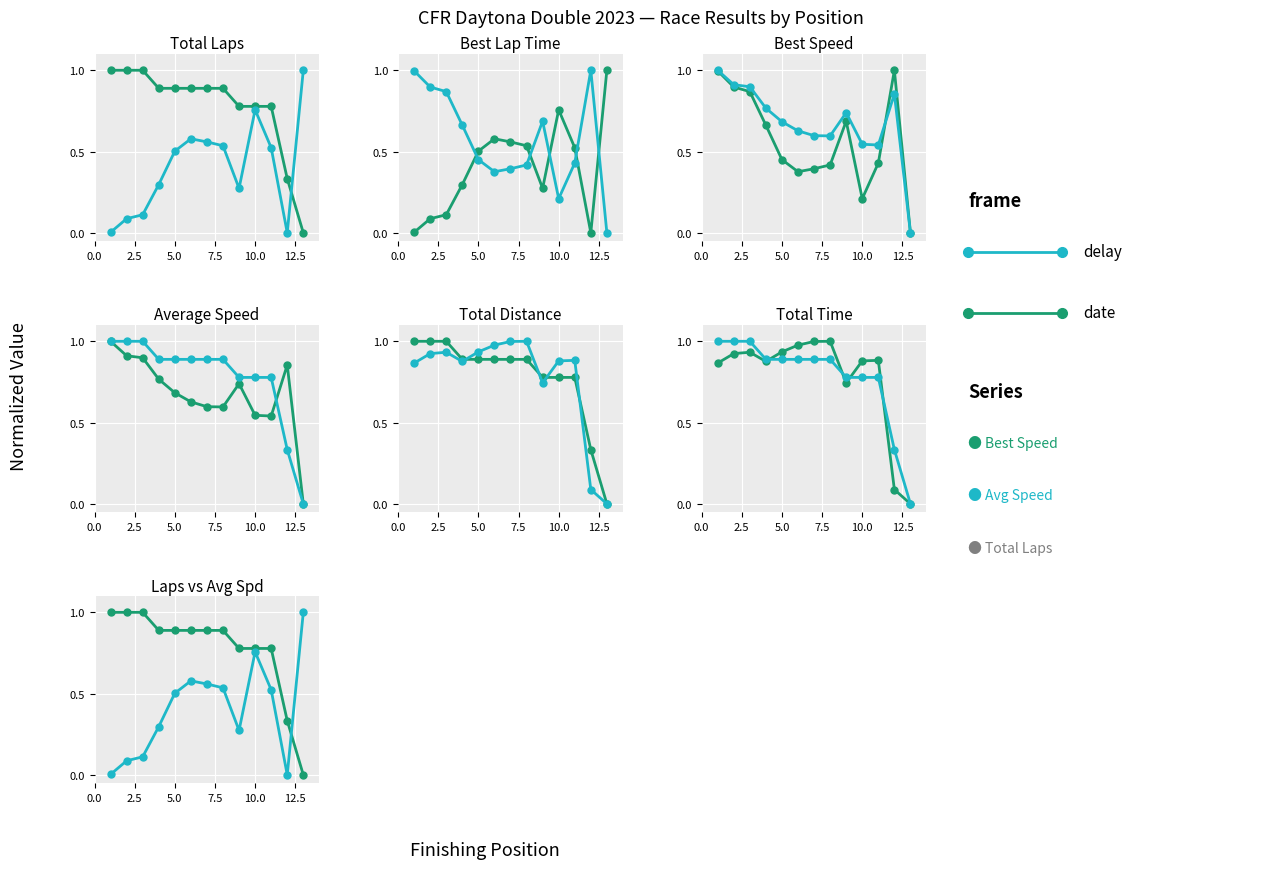

Which series has the largest total across all categories?

delay